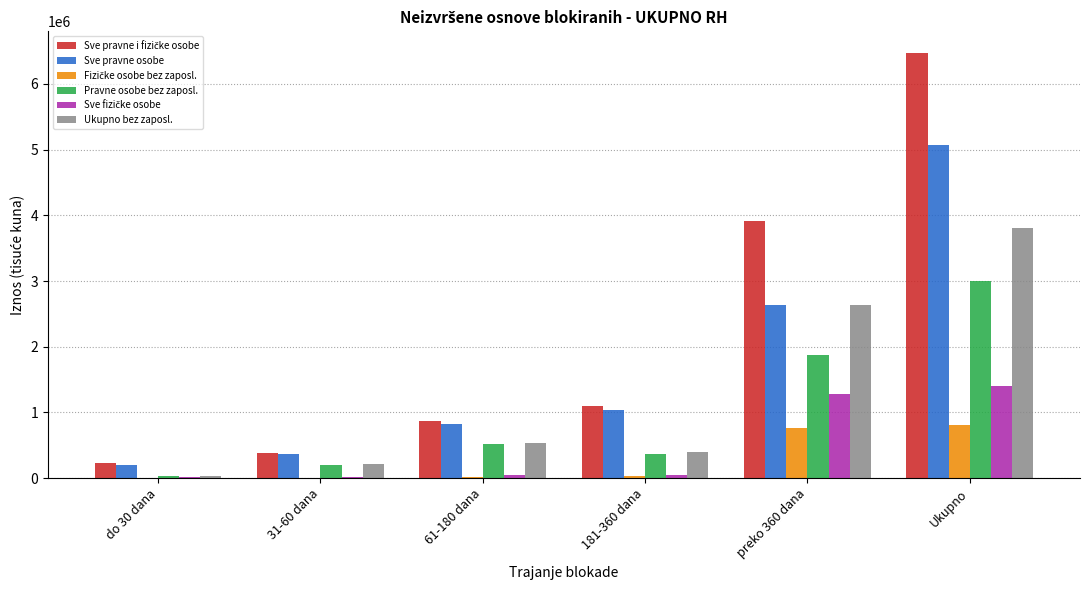

What is the total value across all series at preko 360 dana?

13104779.9